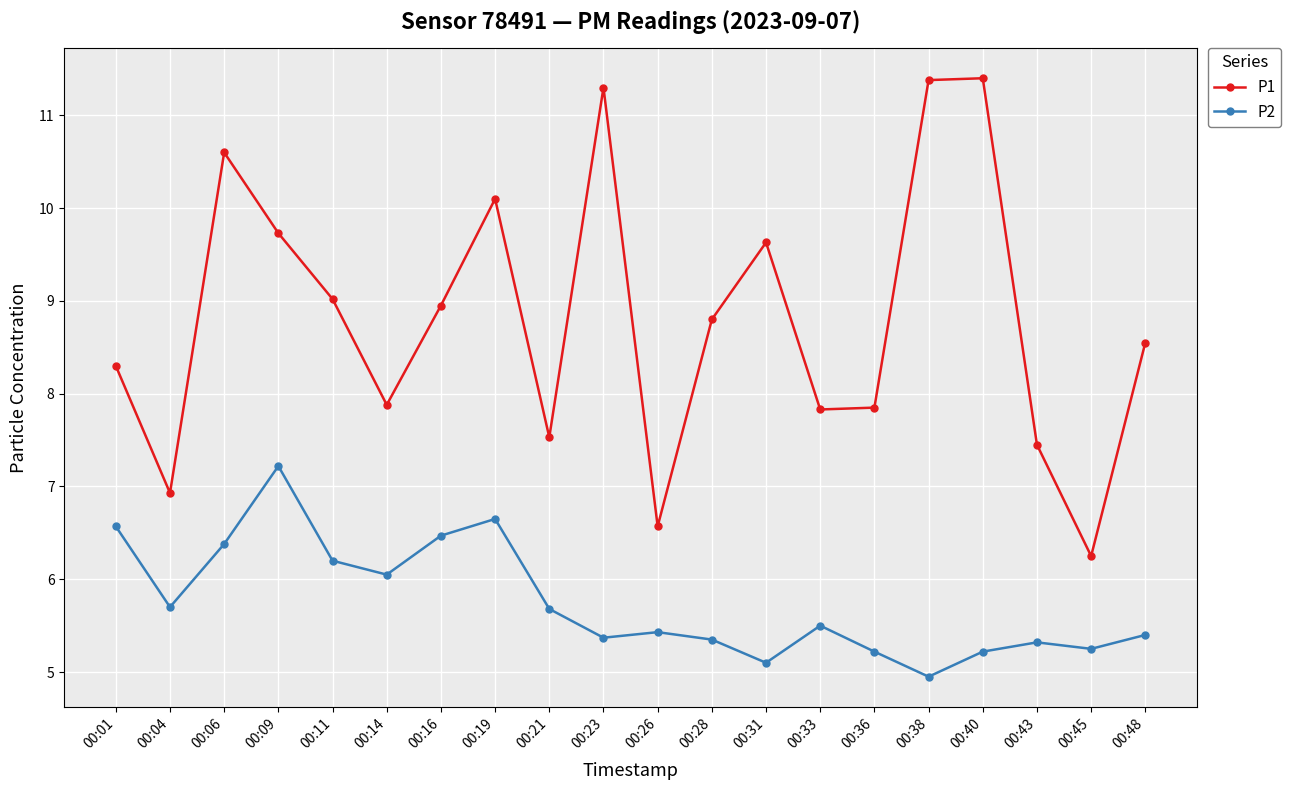

What are all the series names shown in the legend?

P1, P2